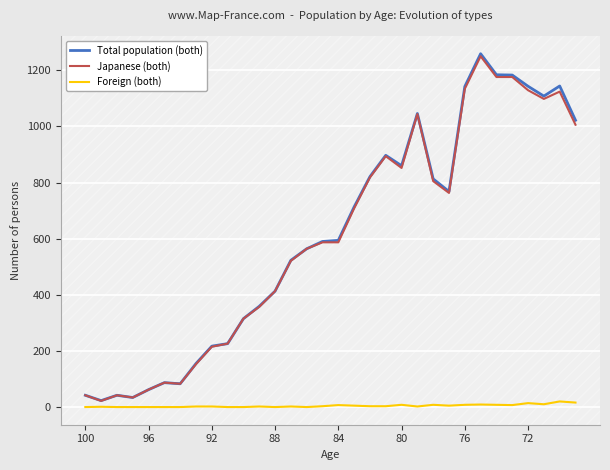

What is the greatest value displayed?

1259